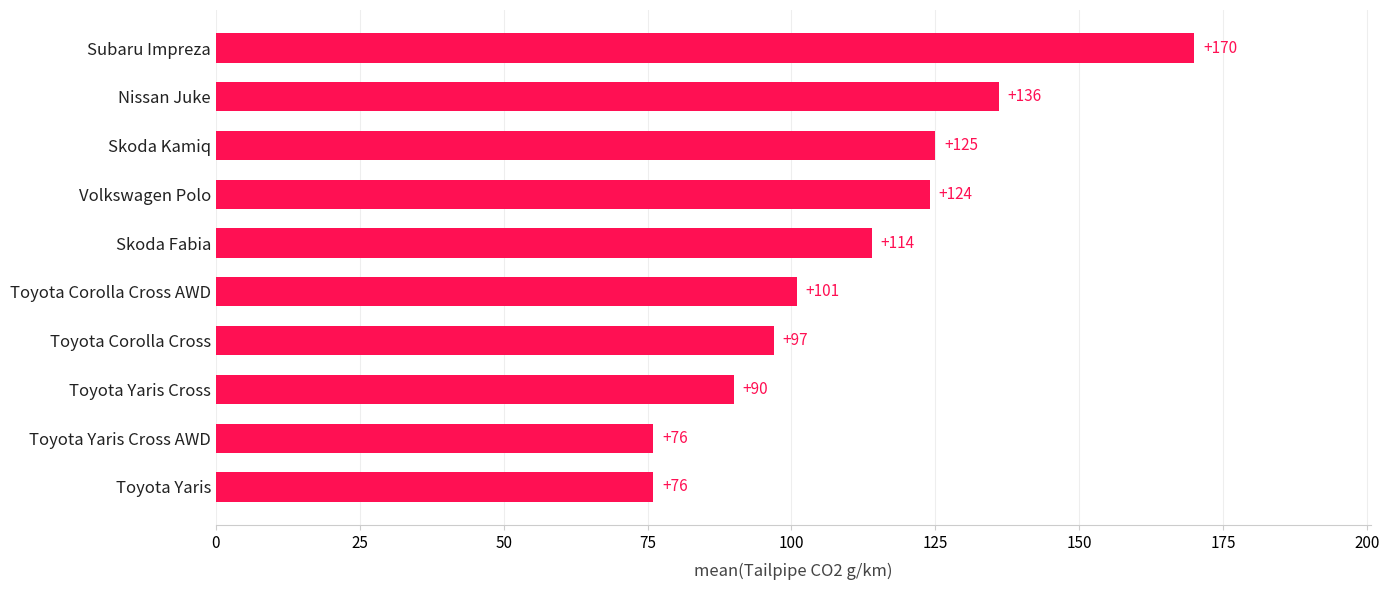

How many series are shown in this chart?

1